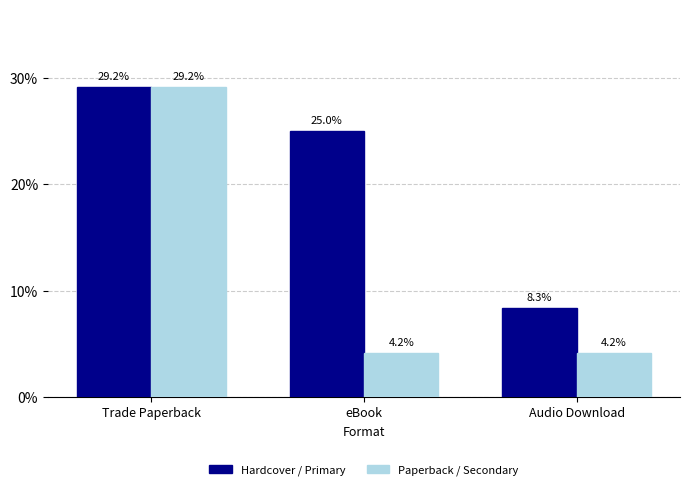

Is the value of Hardcover / Primary at eBook greater than the value of Paperback / Secondary at Audio Download?

Yes